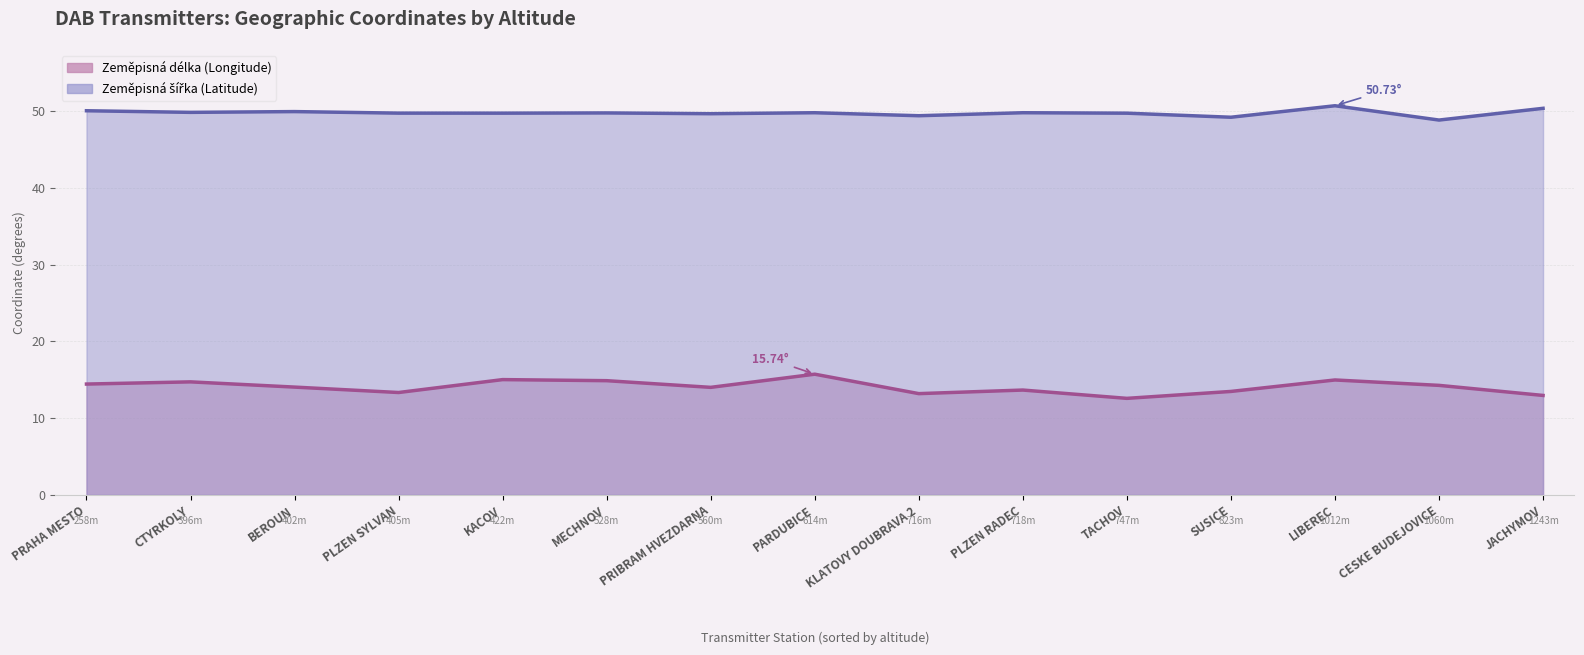

What is the difference between the maximum and minimum values in the Zeměpisná šířka series?

1.9